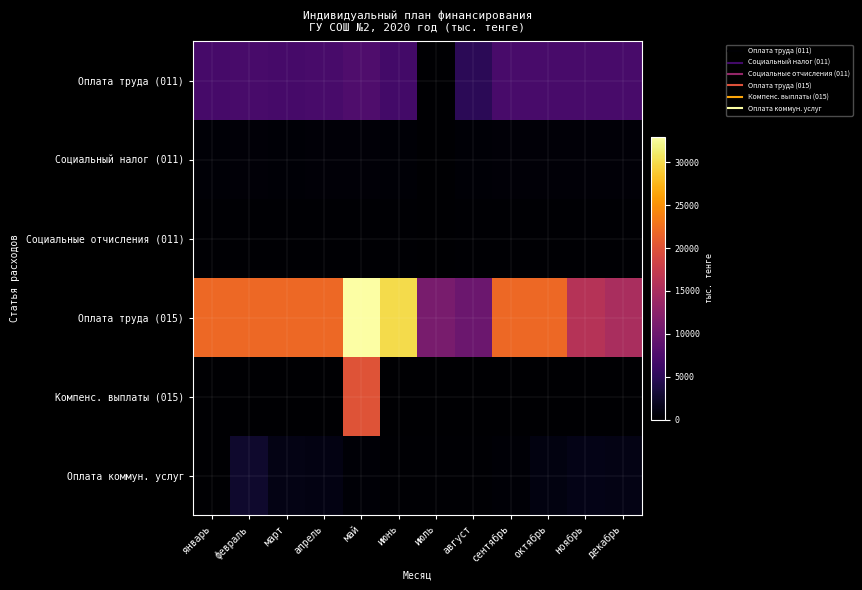

What is the difference between the highest and lowest values at декабрь?

15000